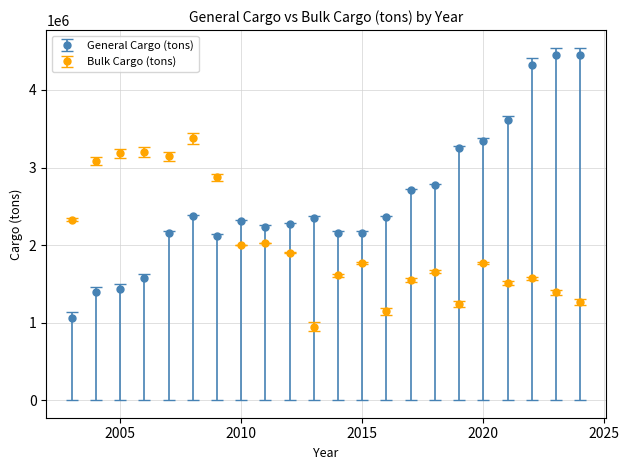

Which series has the largest range (max minus min)?

General Cargo (tons)